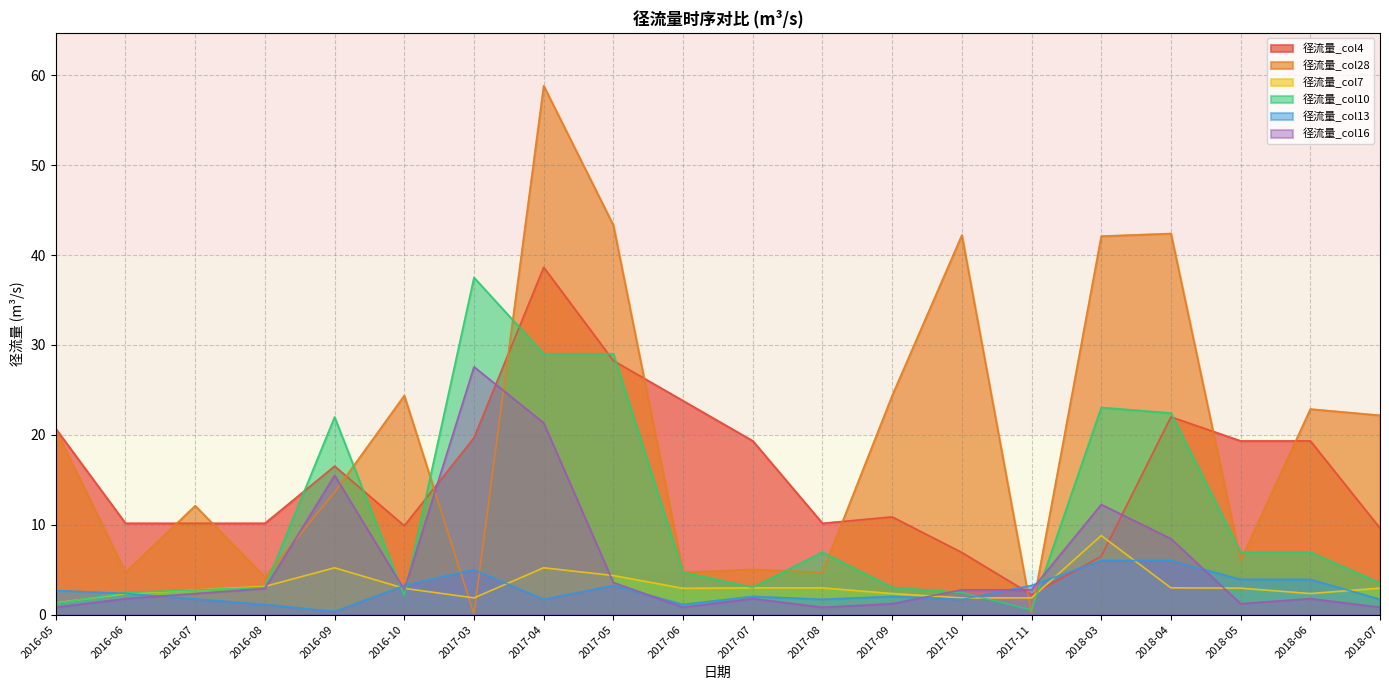

Which series has the largest range (max minus min)?

径流量_col28